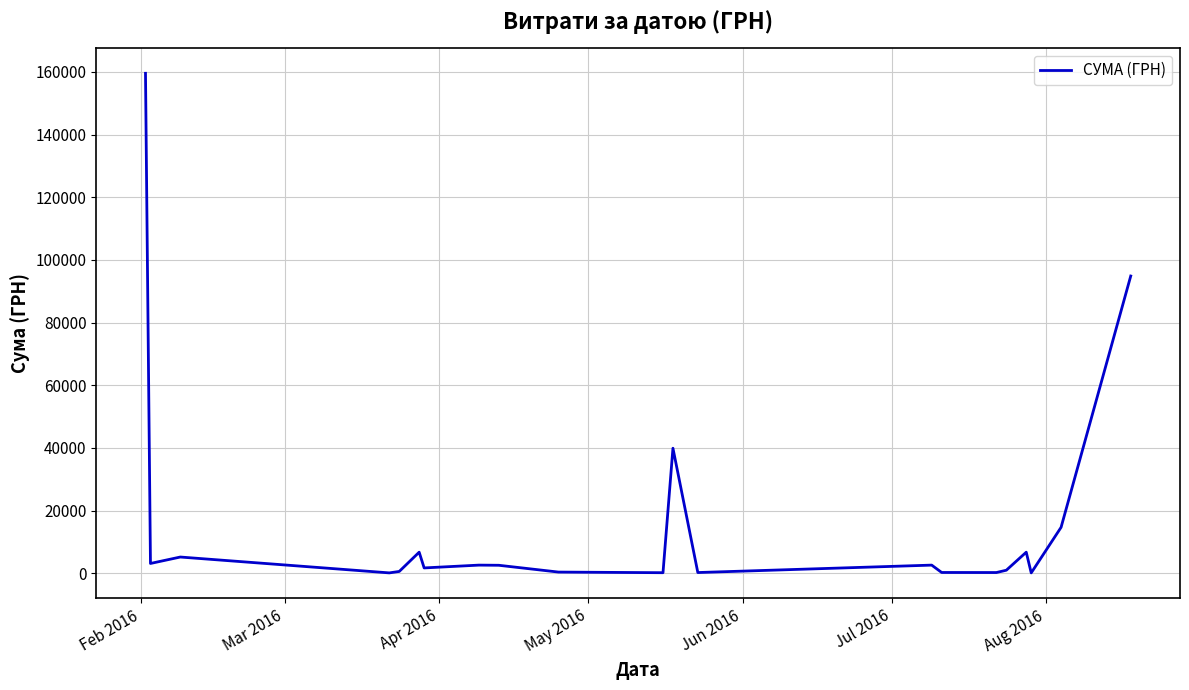

What is the difference between the maximum and minimum values?

159476.7